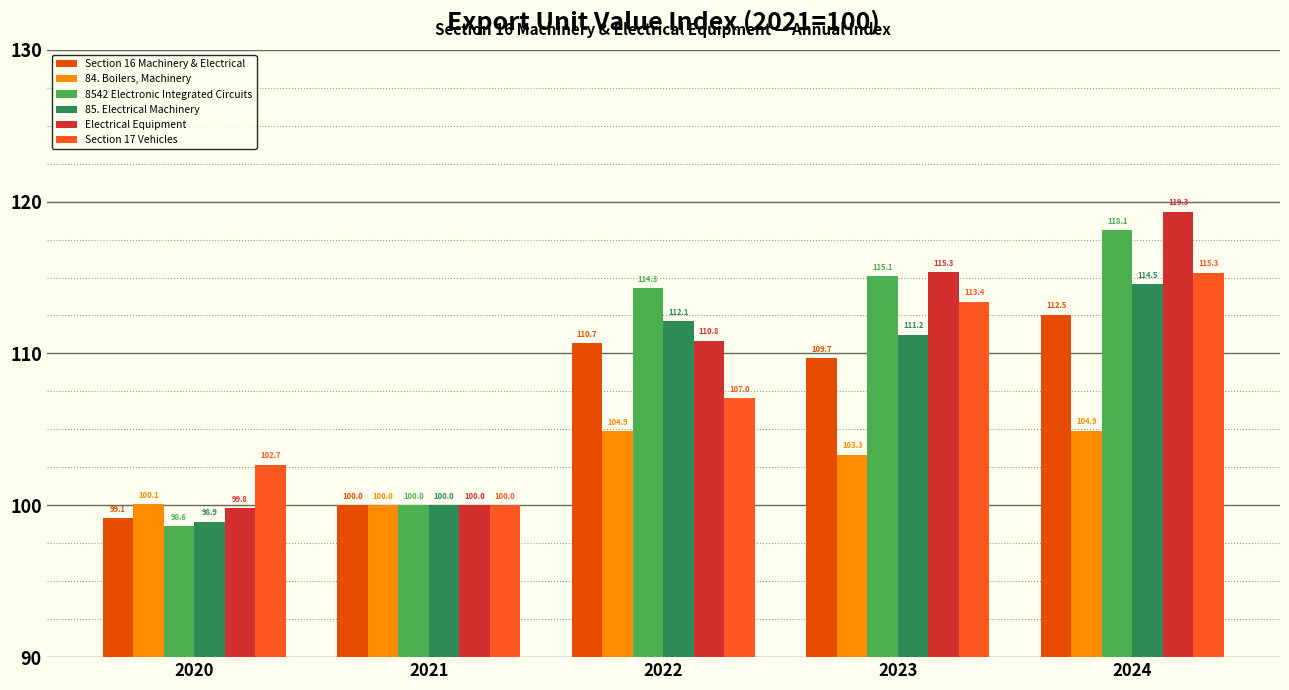

How many data points does each series have?

5